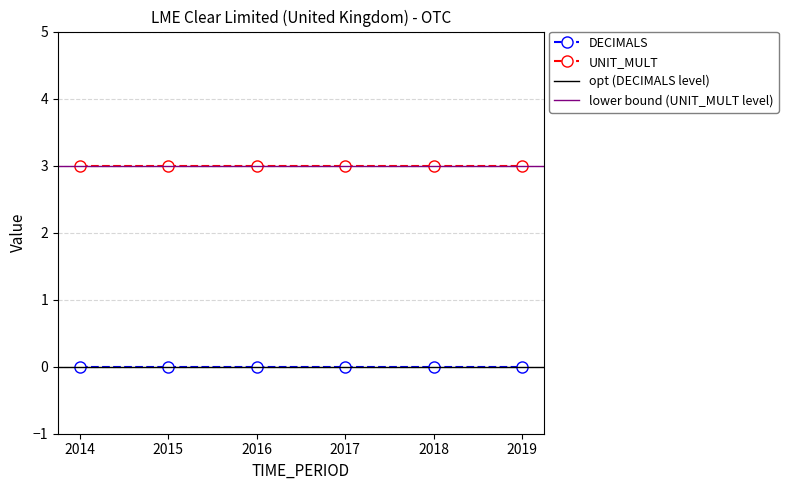

True or false: UNIT_MULT has a value of 4 at 2019.

False